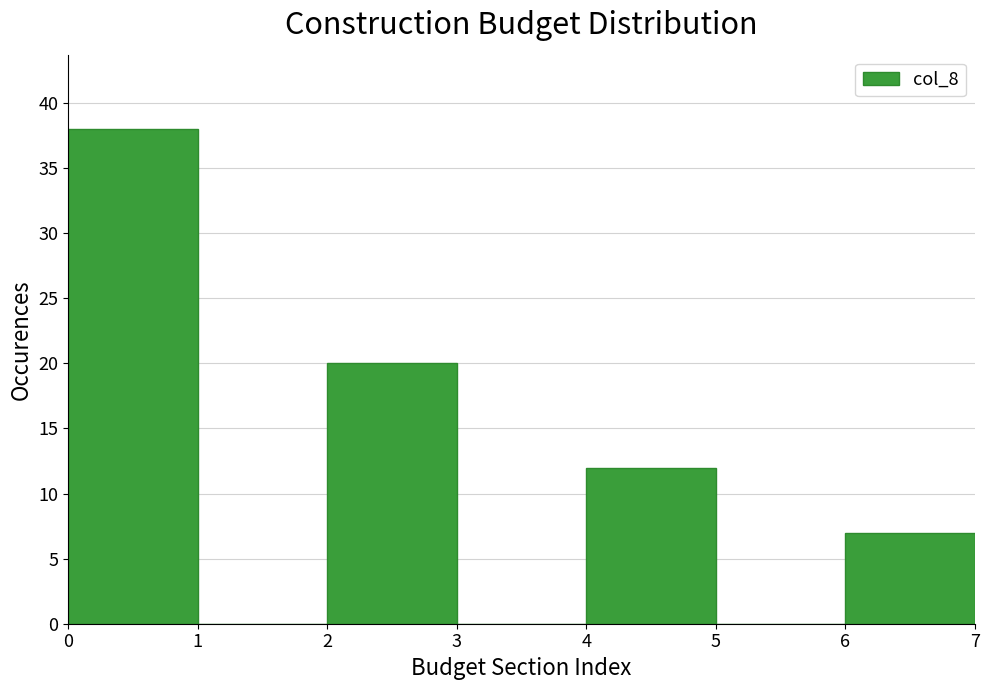

Reading left to right, transcribe this chart: for each bar, give the range it covers on the x-axis and its height. The values are not printed on the chart, so give them approximately, as read against the axis.

0 to 1: 38
1 to 2: 0
2 to 3: 20
3 to 4: 0
4 to 5: 12
5 to 6: 0
6 to 7: 7